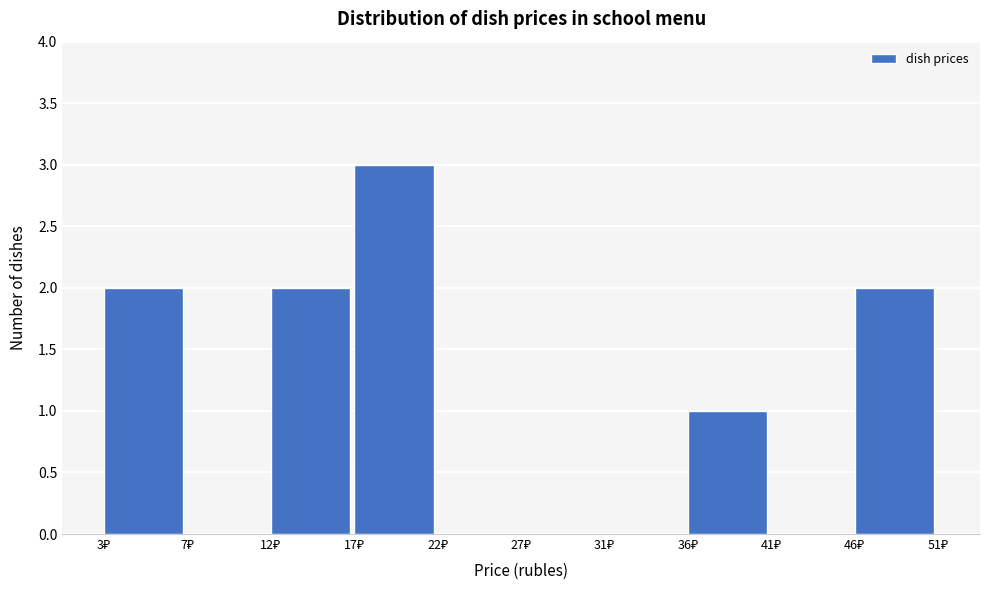

What is the sum of all values?

10